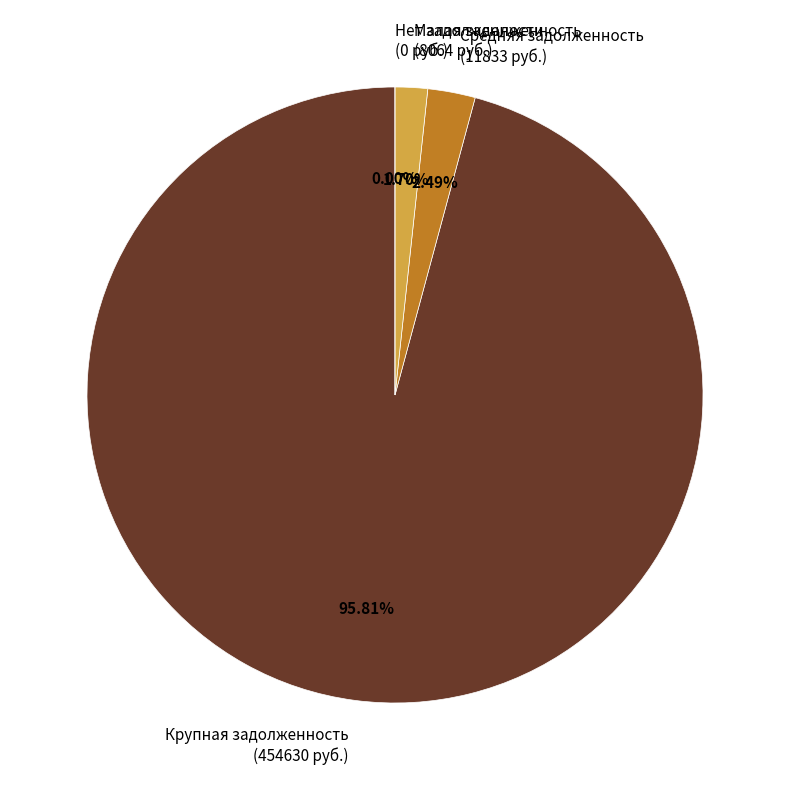

The 31 slice represents 6% of the pie. True or false?

False